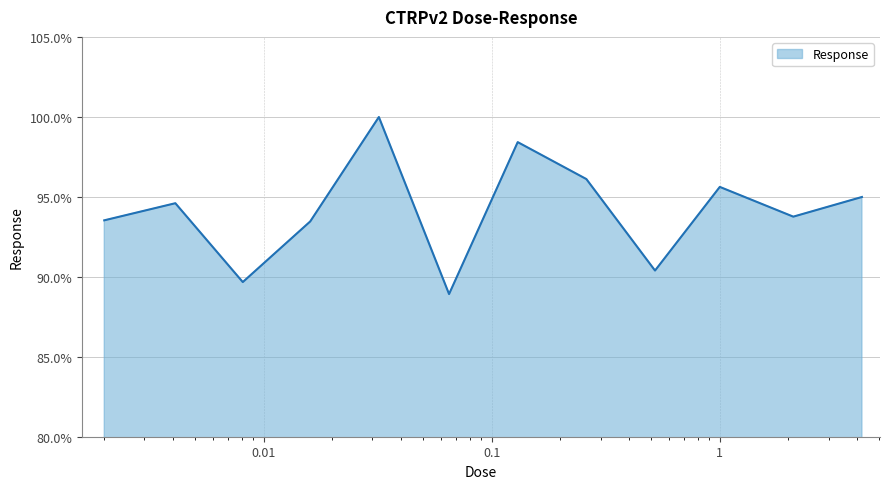

What is the minimum value shown in the chart?

88.9